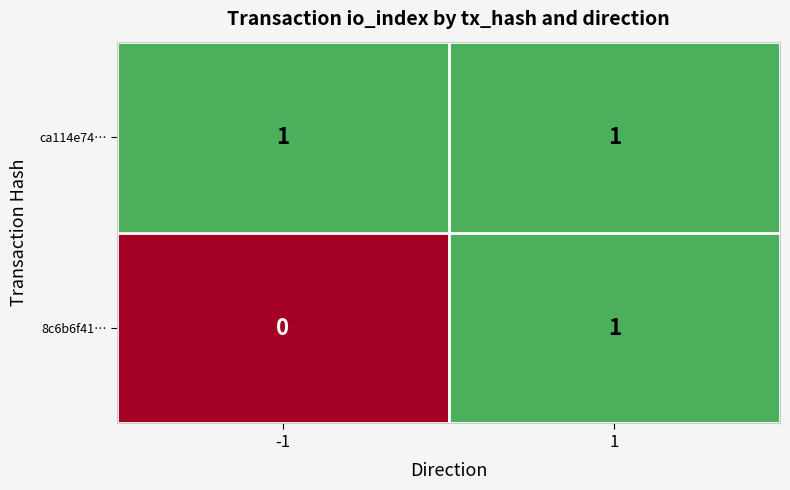

Is the value of 8c6b6f41… at -1 greater than the value of ca114e74… at -1?

No